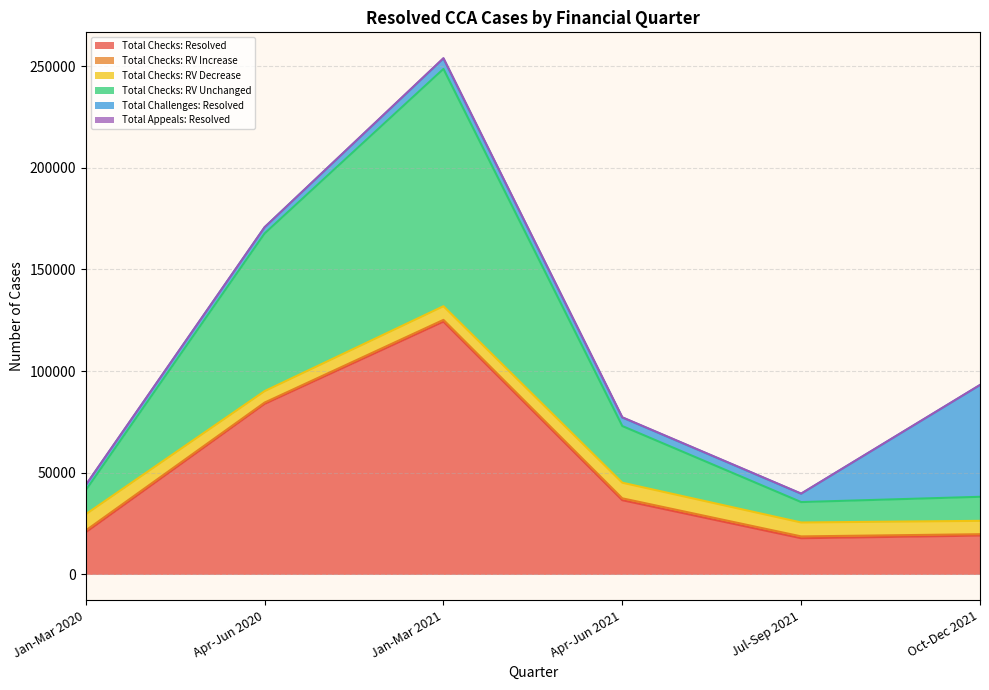

Is the value of Total Checks: RV Unchanged at Oct-Dec 2021 greater than the value of Total Appeals: Resolved at Jul-Sep 2021?

Yes